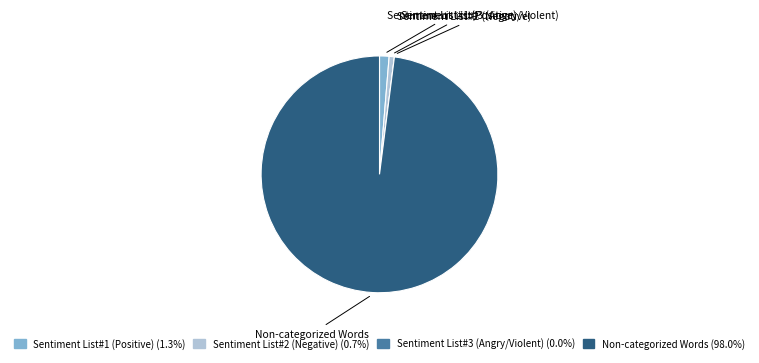

Does any single category account for the majority?

Yes